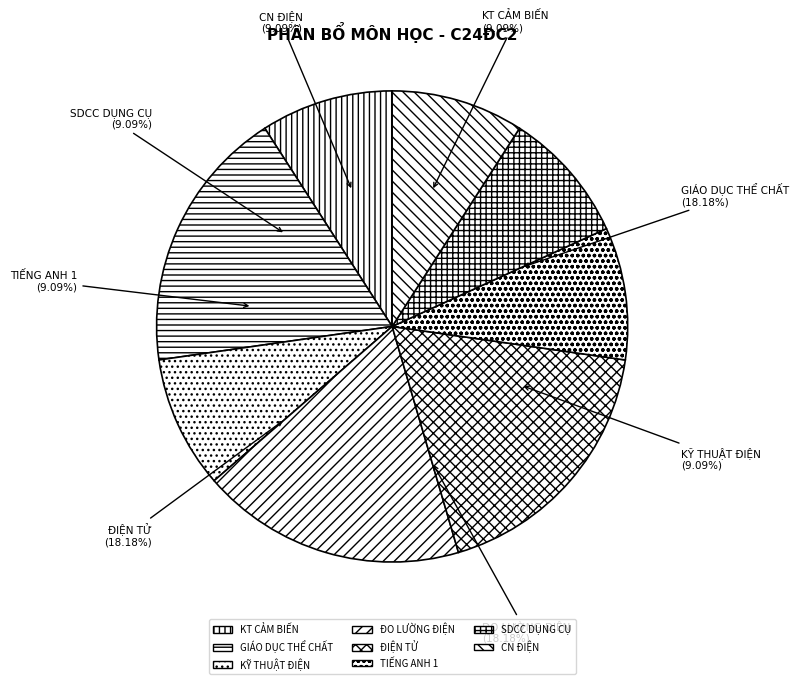

To the nearest percent, what is the average slice percentage?

13%